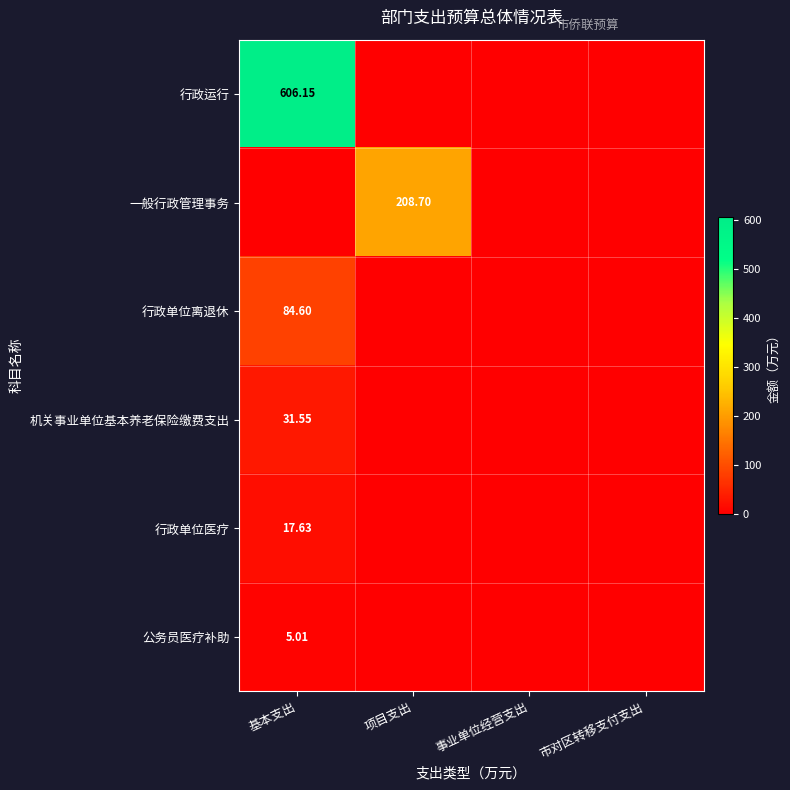

Is the value of 行政单位离退休 at 基本支出 greater than the value of 机关事业单位基本养老保险缴费支出 at 事业单位经营支出?

Yes